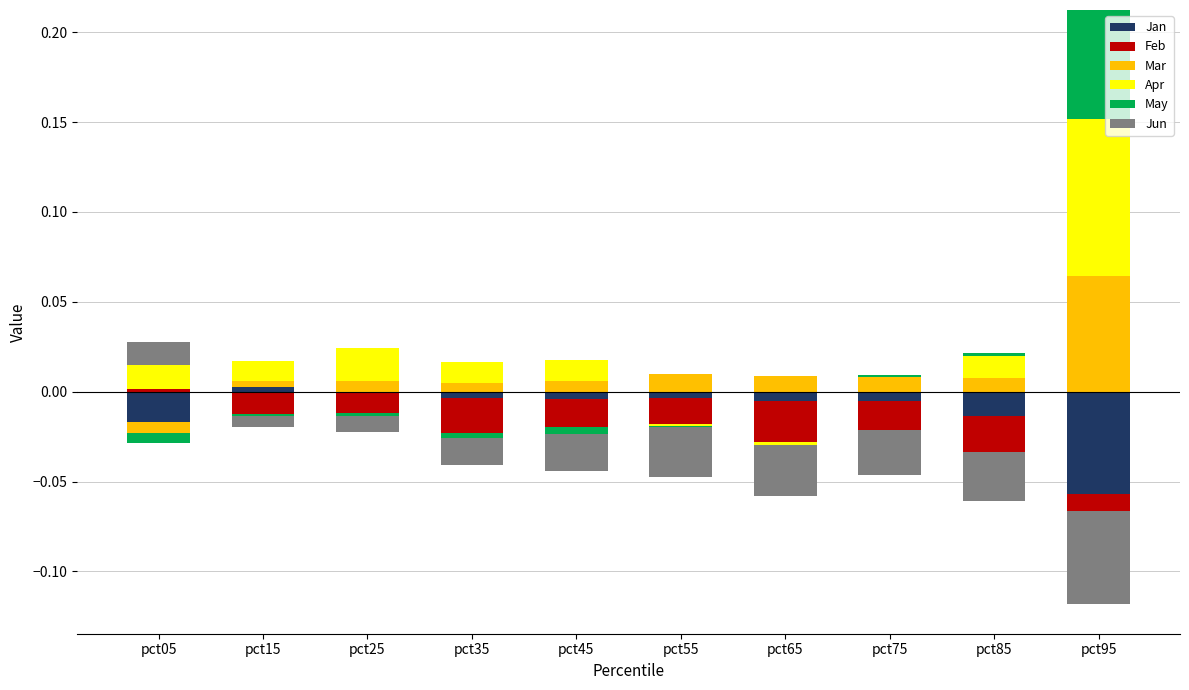

How many groups of bars are there?

10